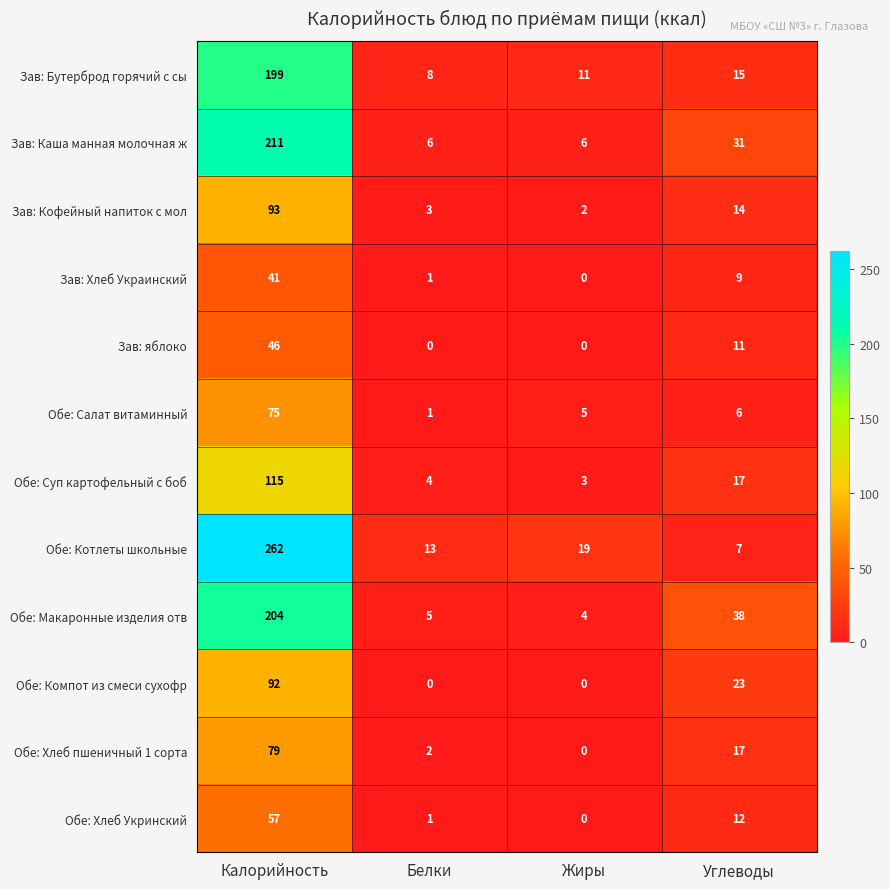

Which series has the largest total across all categories?

Обе: Котлеты школьные